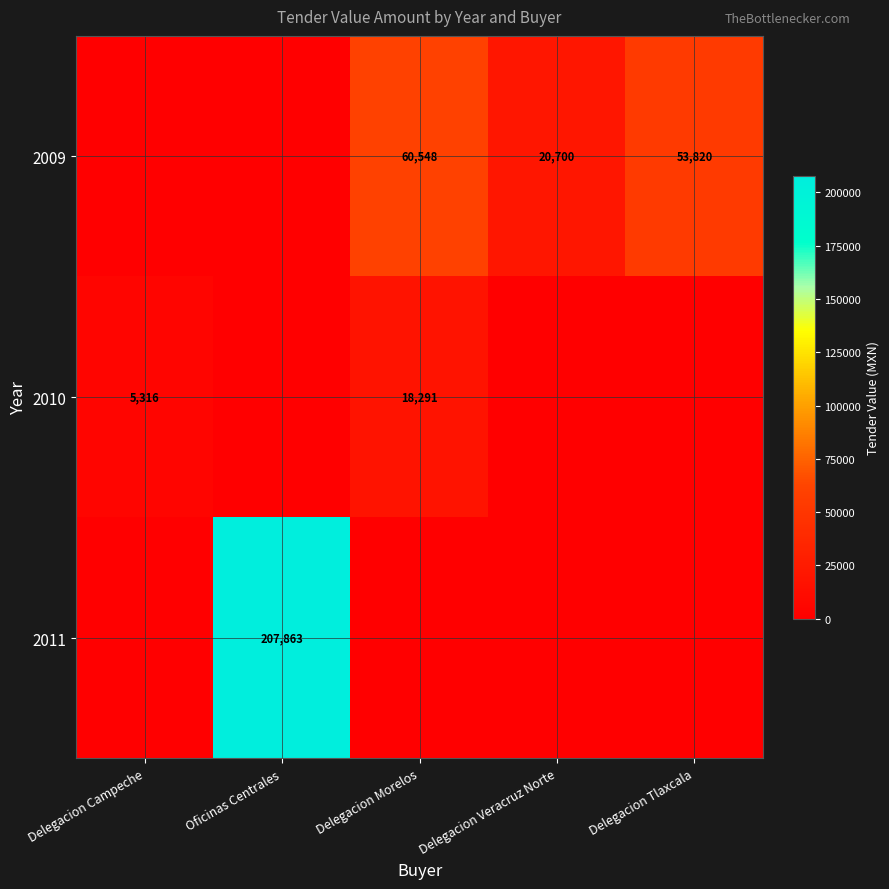

What is the difference between the highest and lowest values at Delegacion Veracruz Norte?

20700.0